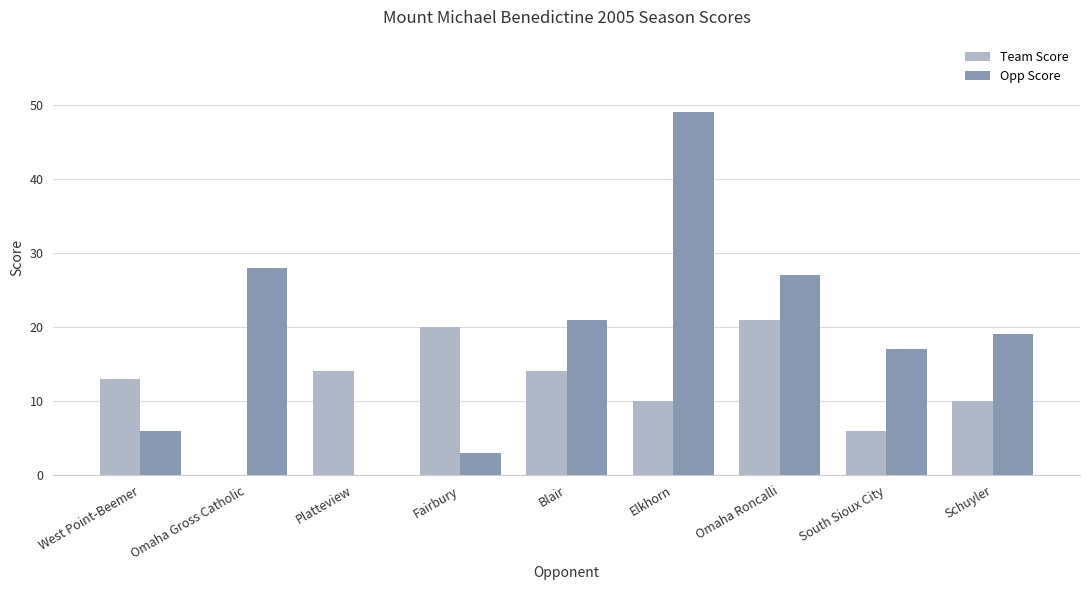

Reading left to right, what are all the values shown in this chart?

Team Score: 13	0	14	20	14	10	21	6	10
Opp Score: 6	28	0	3	21	49	27	17	19